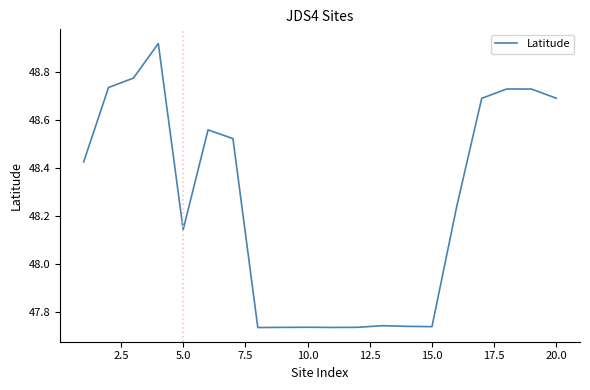

What is the difference between the maximum and minimum values?

1.2